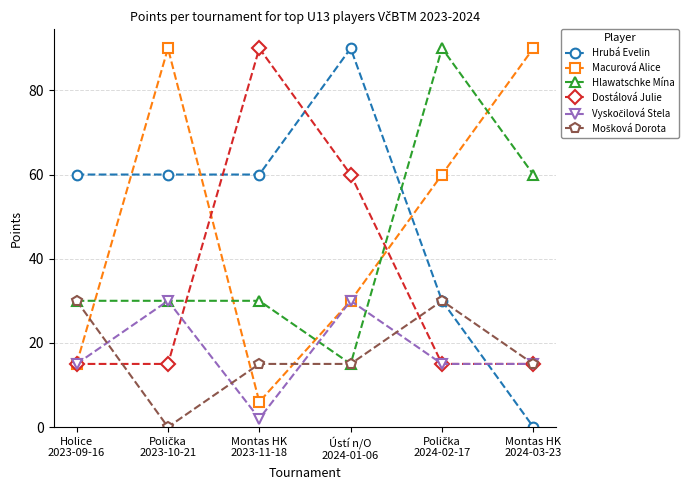

How many lines are shown in the chart?

6